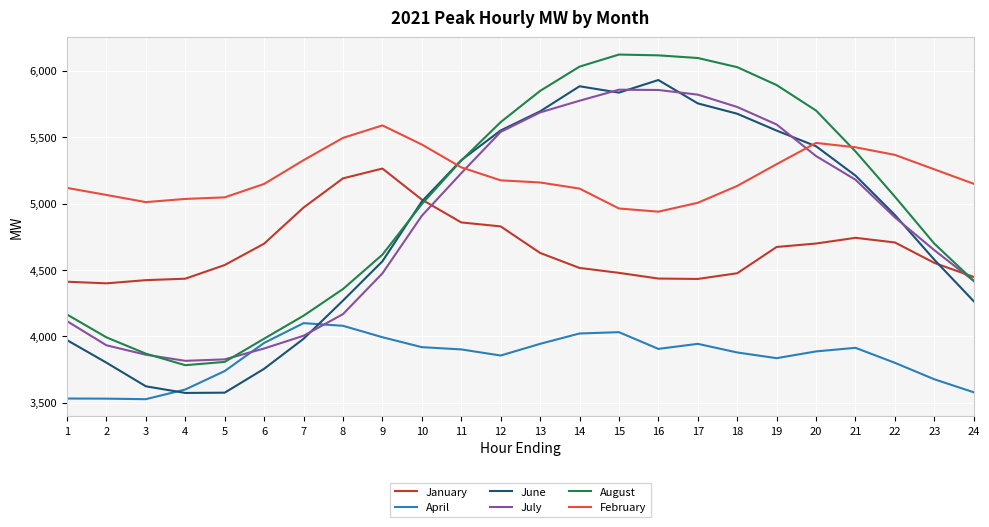

What is the spread (max minus min) of values at 17?

2154